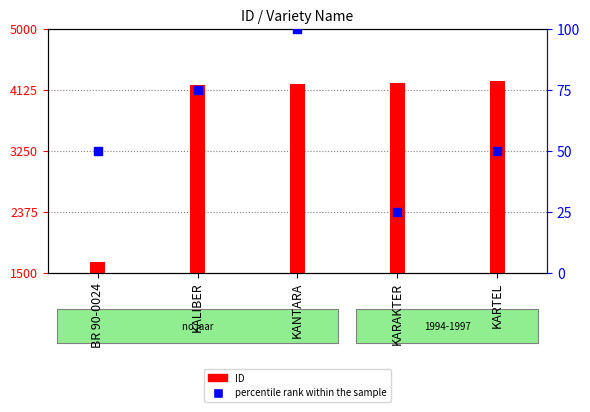

Between KARAKTER and KANTARA, which is larger?

KANTARA